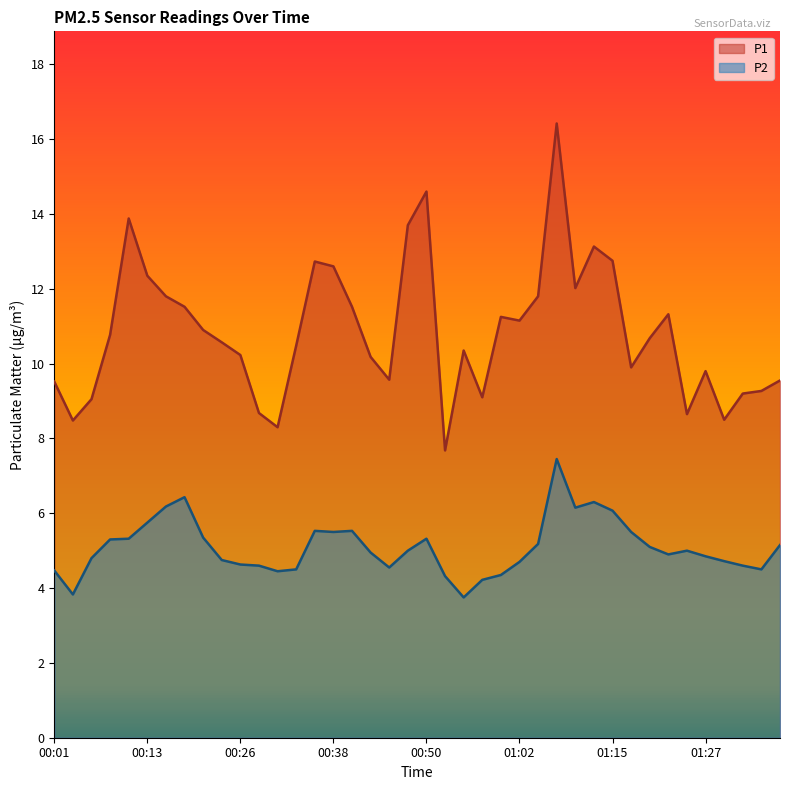

True or false: P2 and P1 intersect in this chart.

False